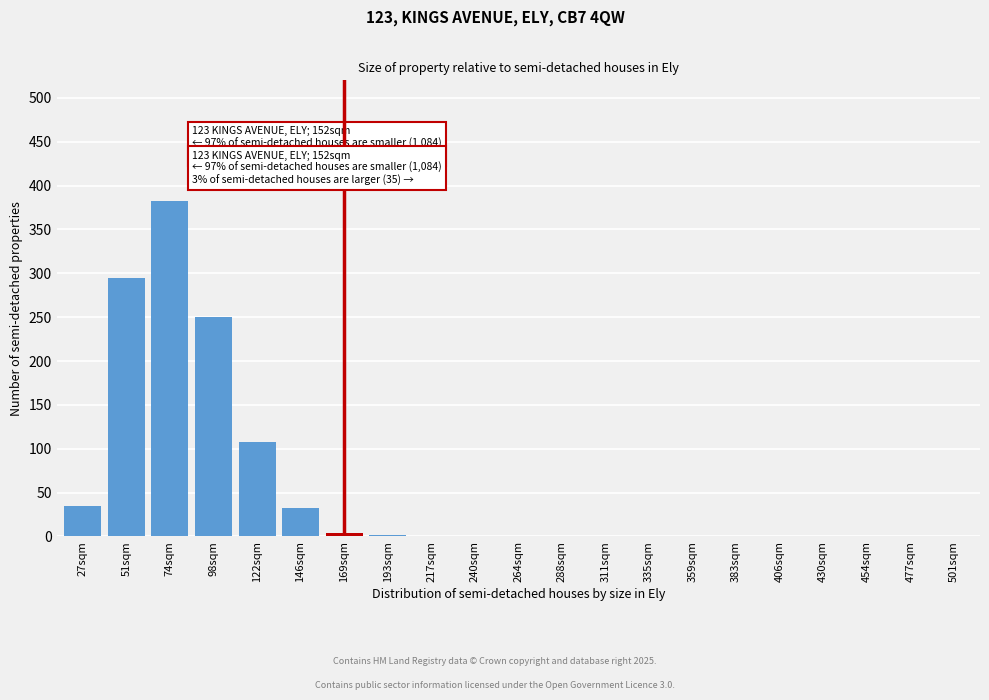

Between 335sqm and 51sqm, which is larger?

51sqm